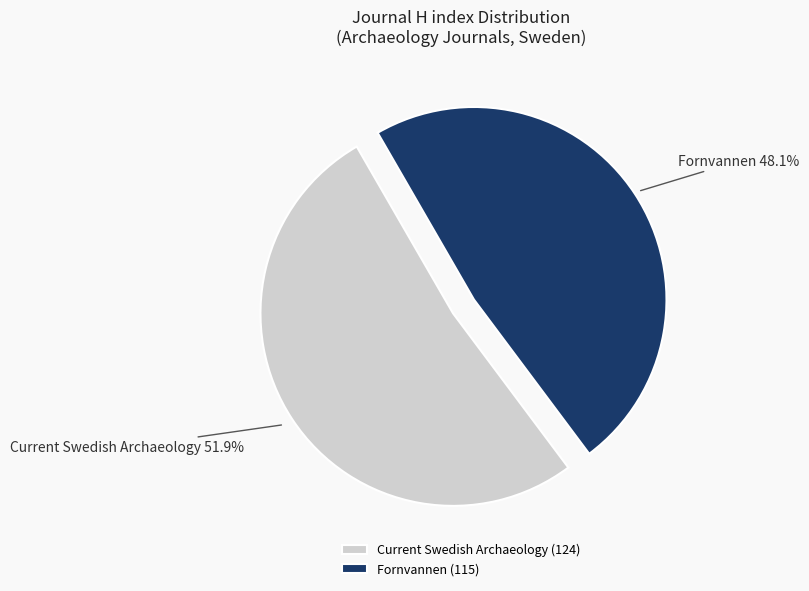

Rank the categories by value from highest to lowest.

Current Swedish Archaeology, Fornvannen